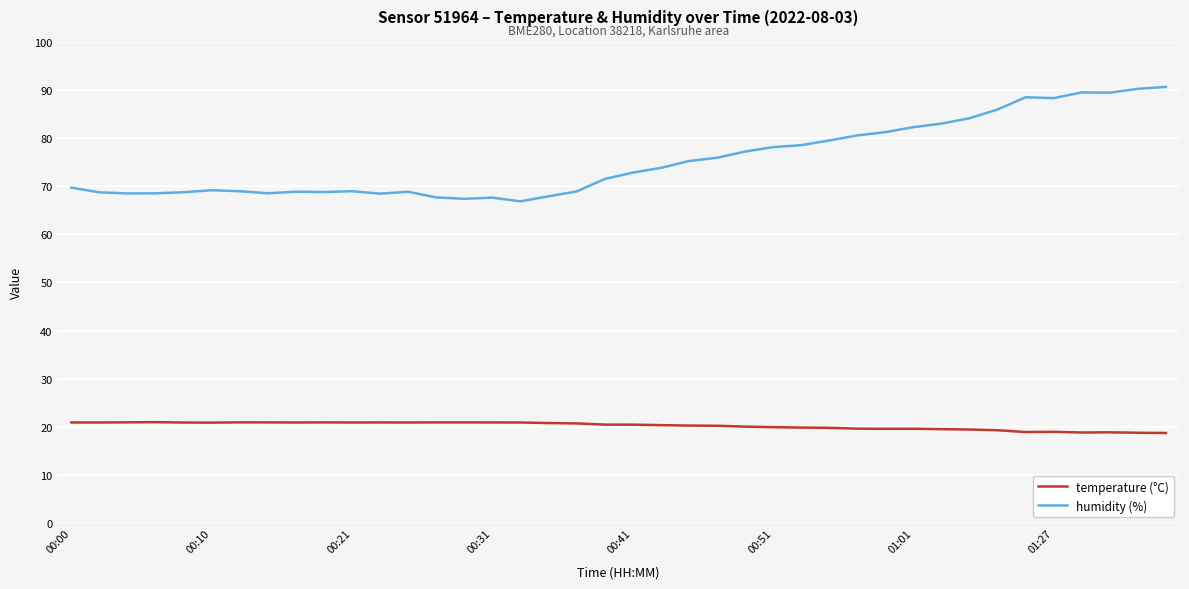

What is the greatest value displayed?

90.6